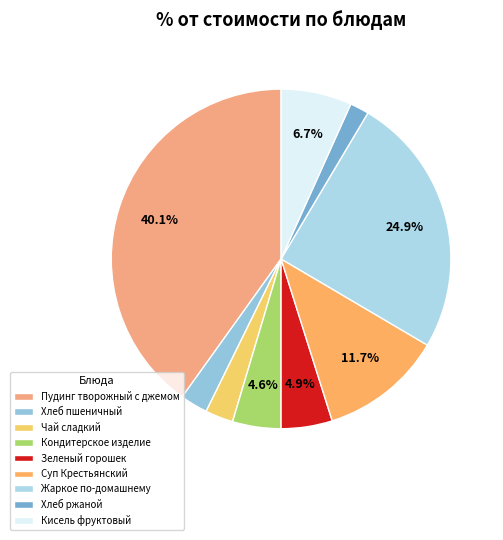

How many segments does this pie chart have?

9